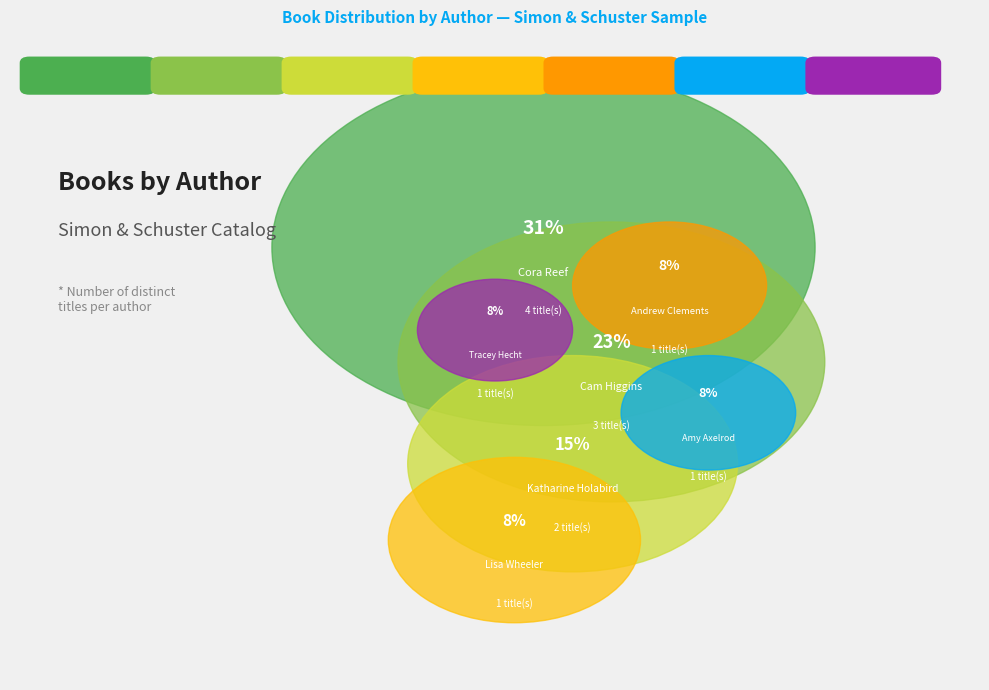

What is the ratio of the value at Katharine Holabird to the value at Cora Reef?

0.5